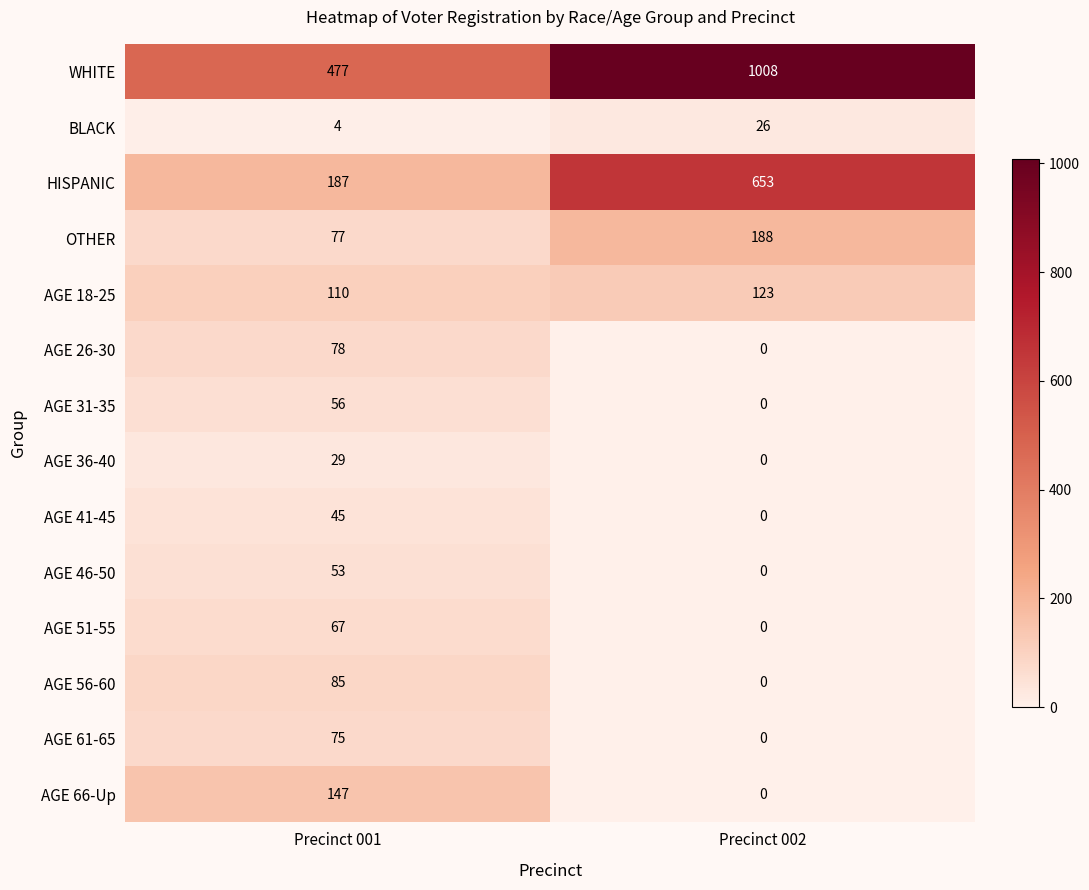

Rank the series at Precinct 001 from highest to lowest value.

WHITE, HISPANIC, AGE 66-Up, AGE 18-25, AGE 56-60, AGE 26-30, OTHER, AGE 61-65, AGE 51-55, AGE 31-35, AGE 46-50, AGE 41-45, AGE 36-40, BLACK